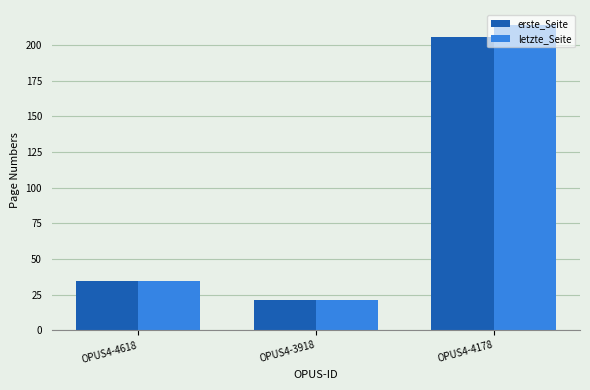

What are all the series names shown in the legend?

erste_Seite, letzte_Seite